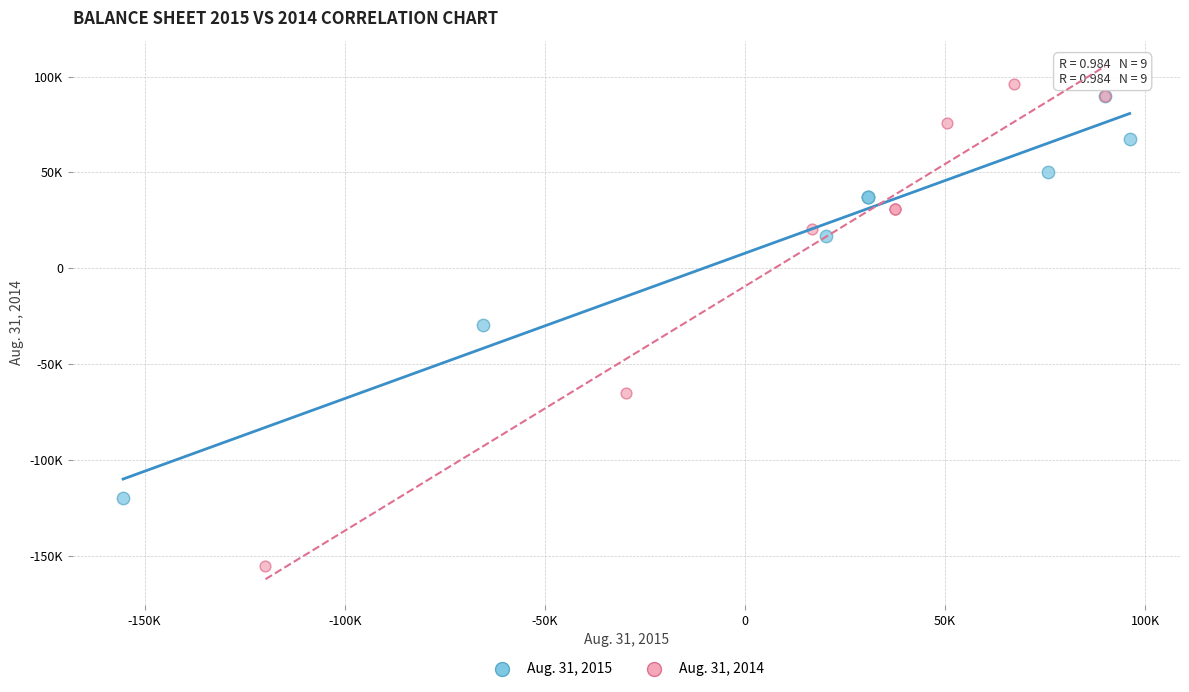

Which series contains the highest Y value?

Aug. 31, 2014